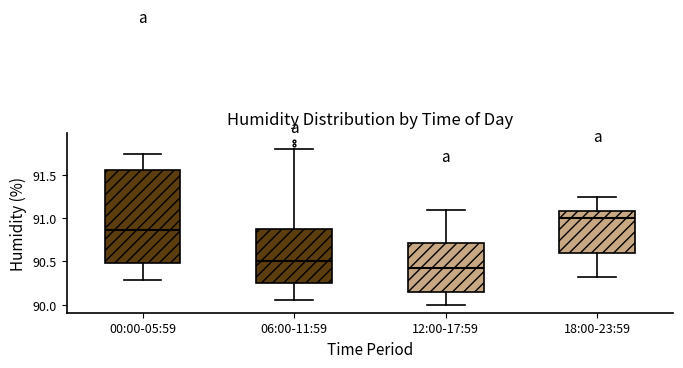

Reading left to right, read every box against the y-axis: the position of its median line, the range the box covers, and the ends of its whiskers. The values are not printed on the chart, so give them approximately, as read against the axis.

00:00-05:59: median 90.85, box 90.50 to 91.55, whiskers 90.30 to 91.75
06:00-11:59: median 90.50, box 90.25 to 90.90, whiskers 90.05 to 91.80
12:00-17:59: median 90.45, box 90.15 to 90.70, whiskers 90.00 to 91.10
18:00-23:59: median 91.00, box 90.60 to 91.10, whiskers 90.30 to 91.25